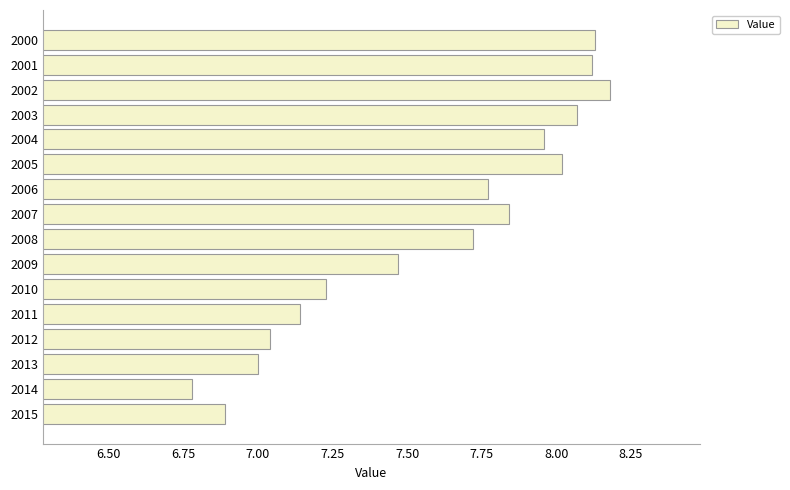

What is the value of the 15th bar from the top?

6.8